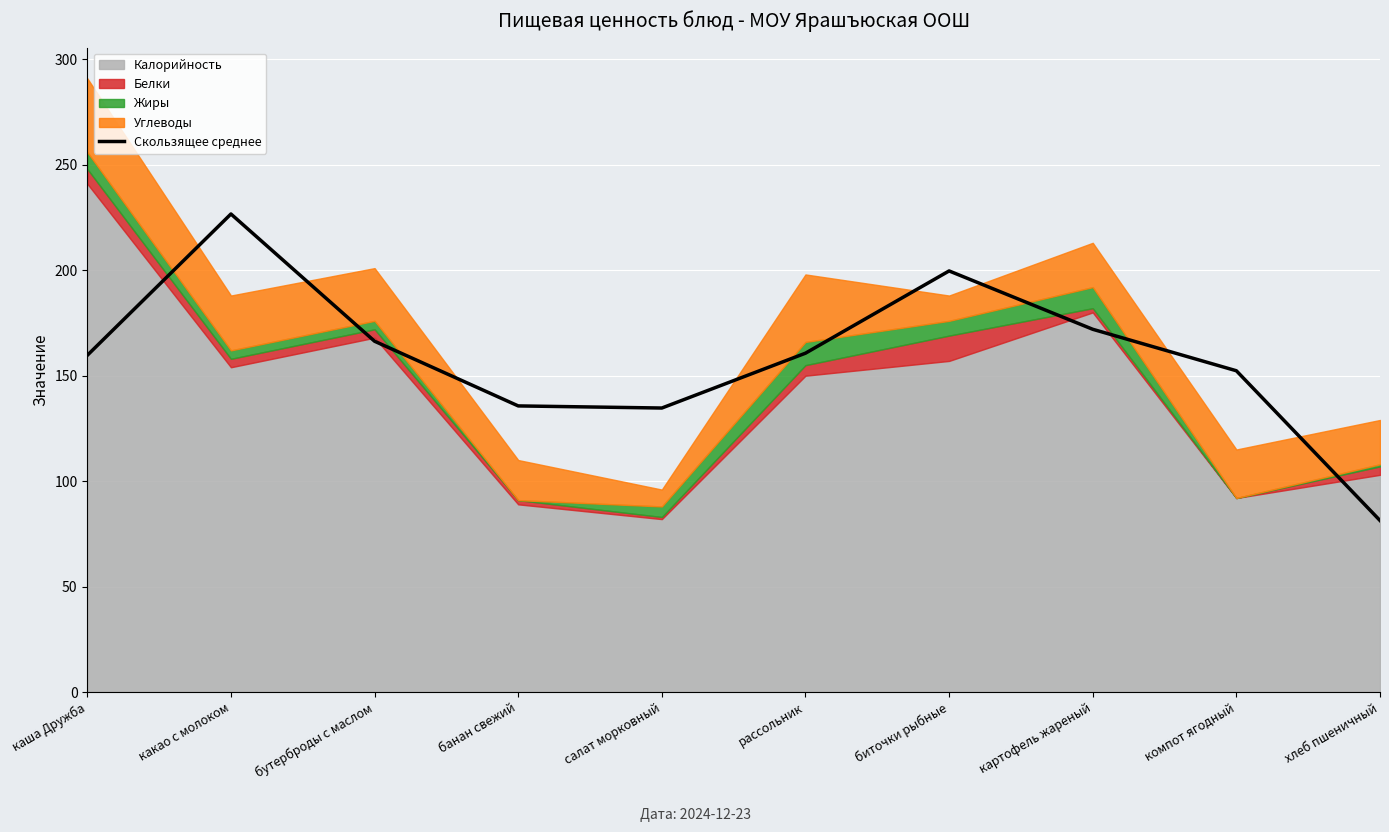

Read the Скользящее среднее value at биточки рыбные.

199.7